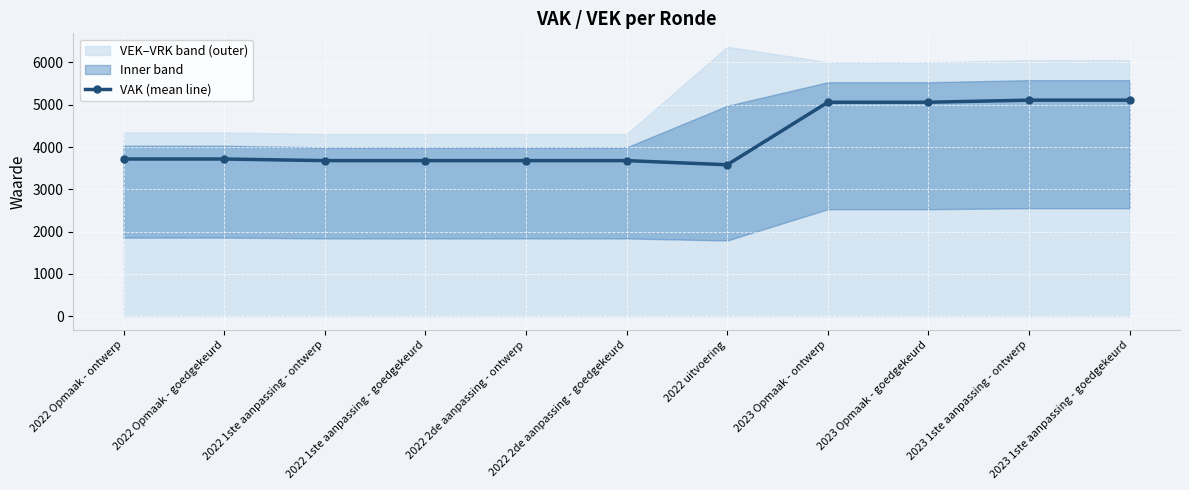

How many values are below 3717?

5